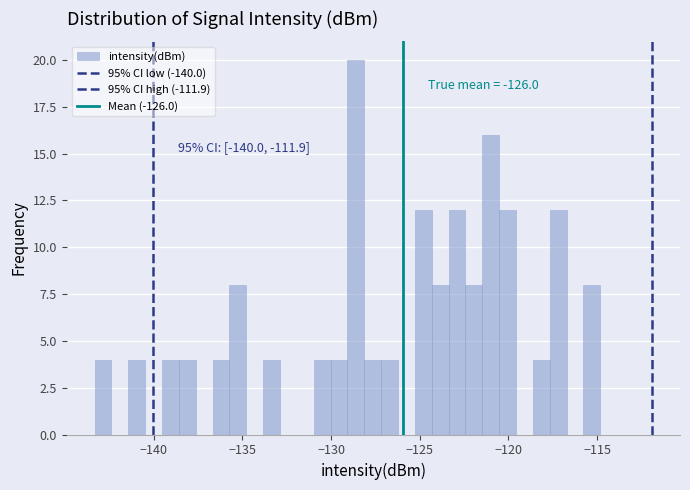

Around what value on the x-axis is the tallest bar? Give the approximate position of its centre, as read against the axis.

-128.5